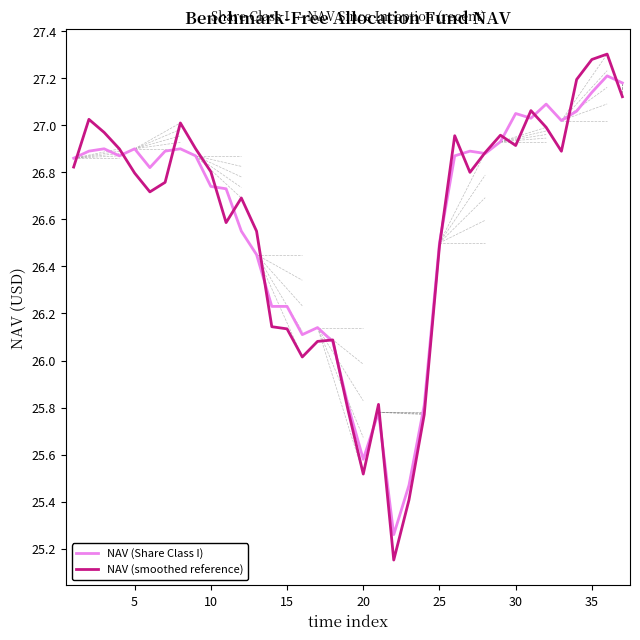

What is the highest value of the NAV (Share Class I) series?

27.2